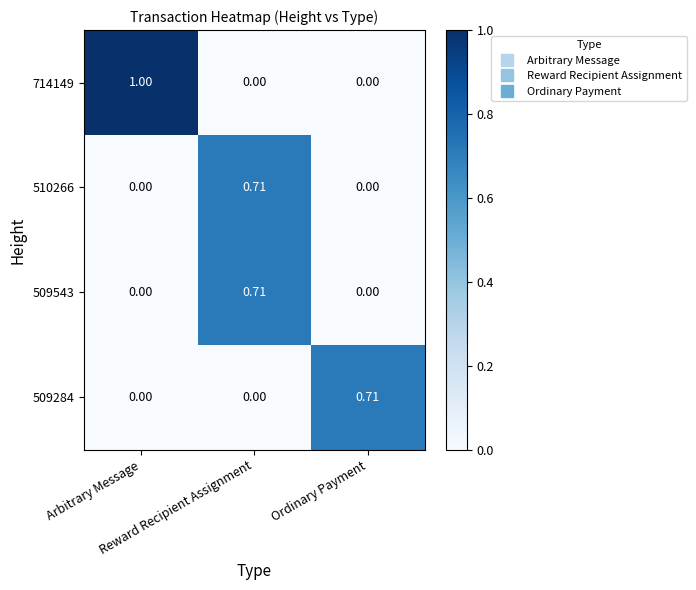

At which category is the sum across all series the highest?

Reward Recipient Assignment